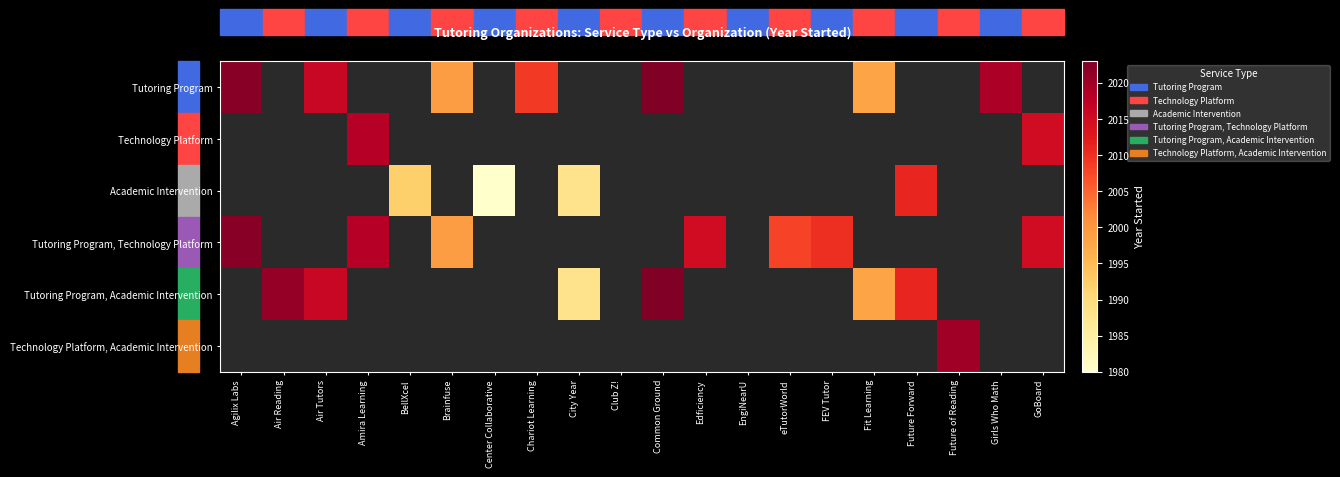

Is the value of Tutoring Program, Academic Intervention at Air Reading greater than the value of Technology Platform at BellXcel?

No